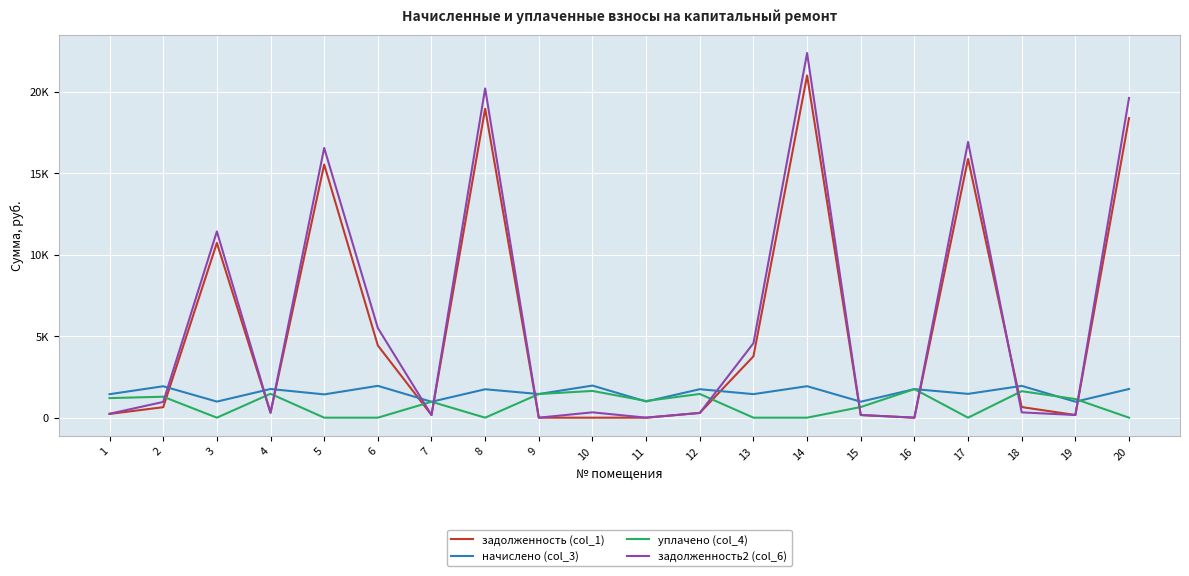

Does the chart display data point markers on the line(s)?

No